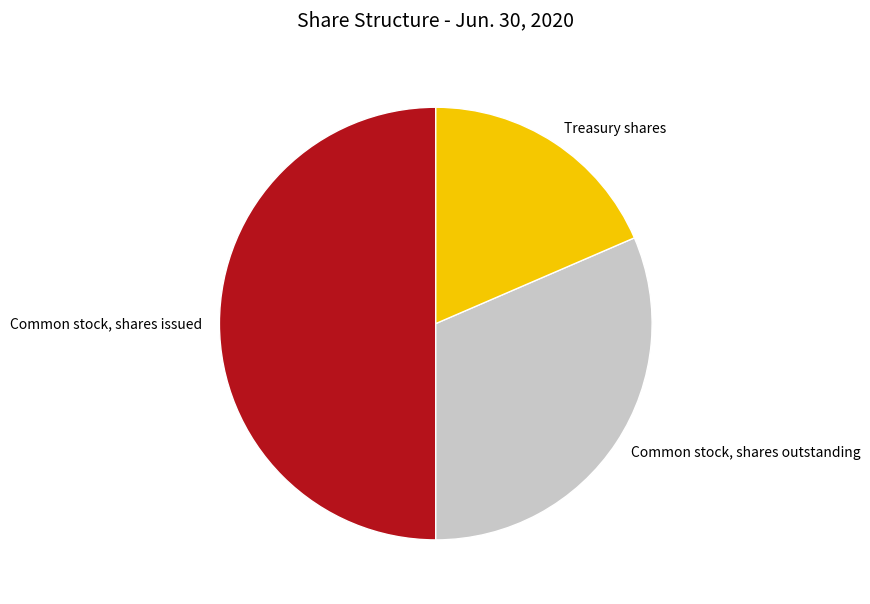

What is the largest slice in the pie chart?

Common stock, shares issued